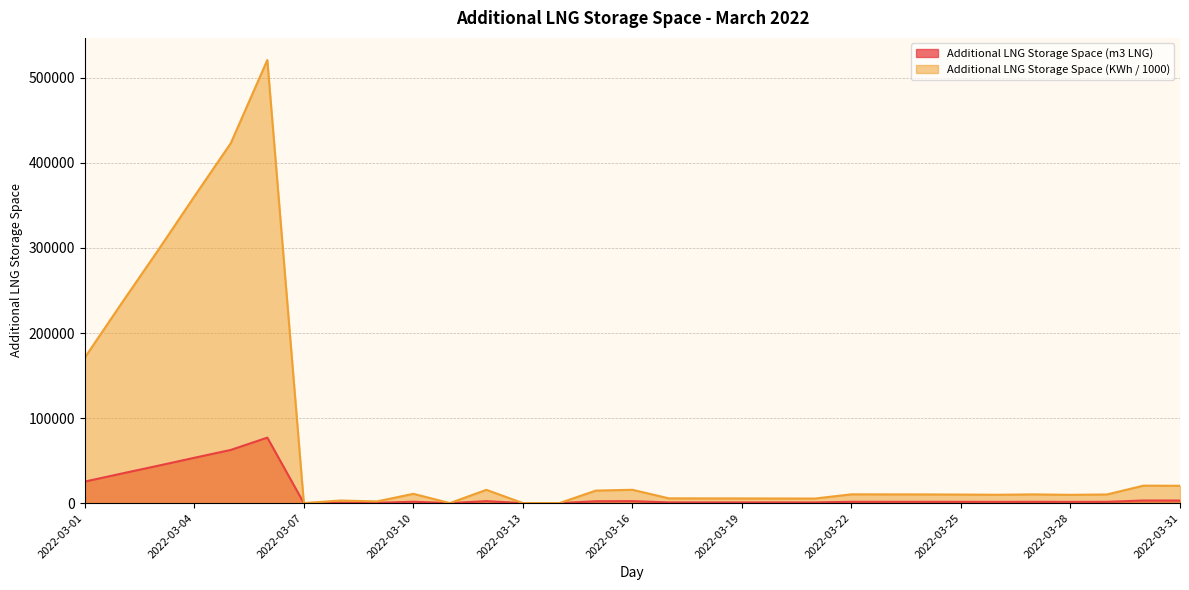

How many positive values does the Additional LNG Storage Space (m3 LNG) series have?

27